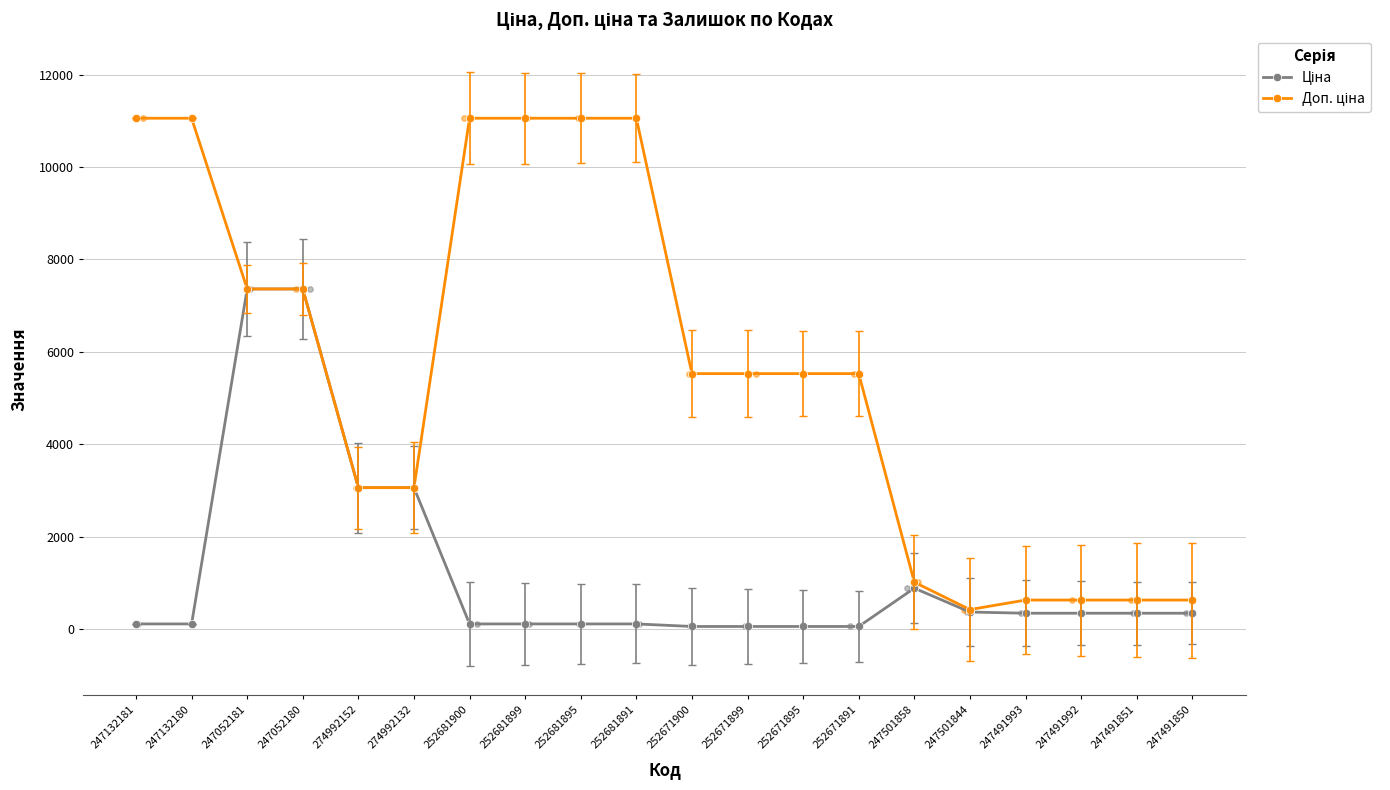

At how many categories does at least one series exceed 5466?

12